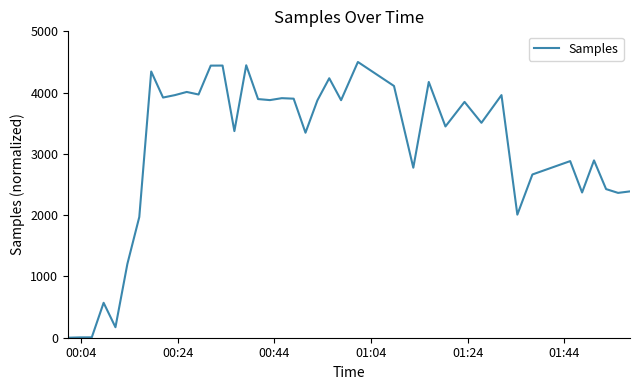

What is the difference between the maximum and minimum values?

4500.0